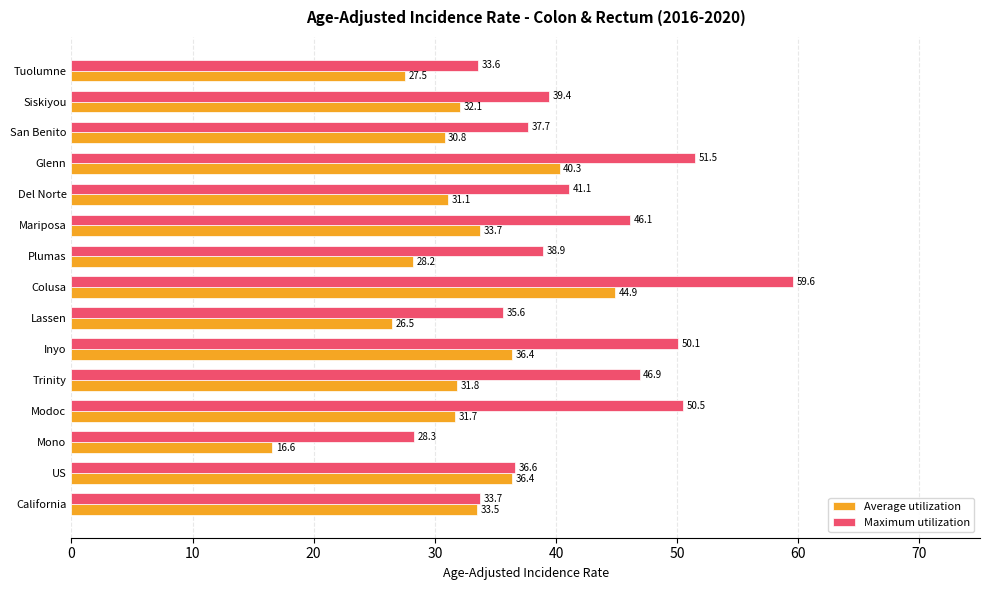

What is the sum of the Average utilization values at Modoc and Tuolumne?

59.2